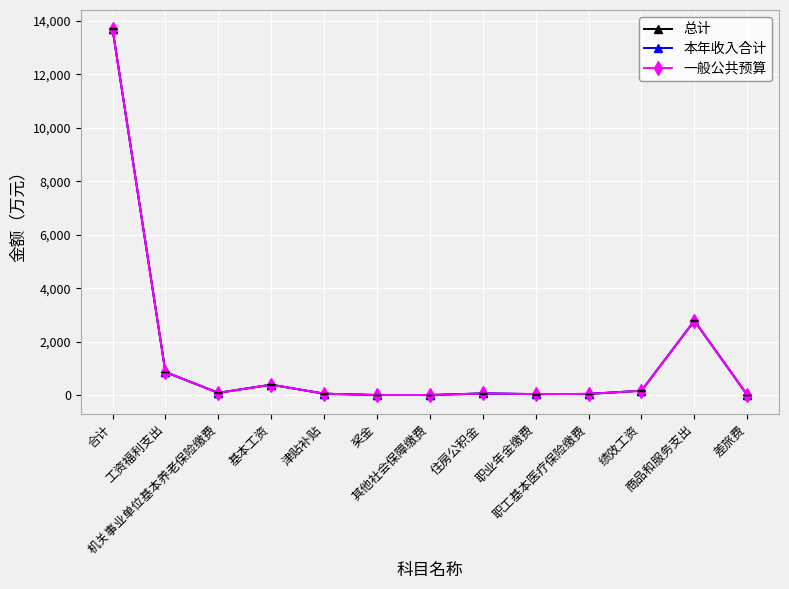

True or false: 总计 and 本年收入合计 cross at least once.

False